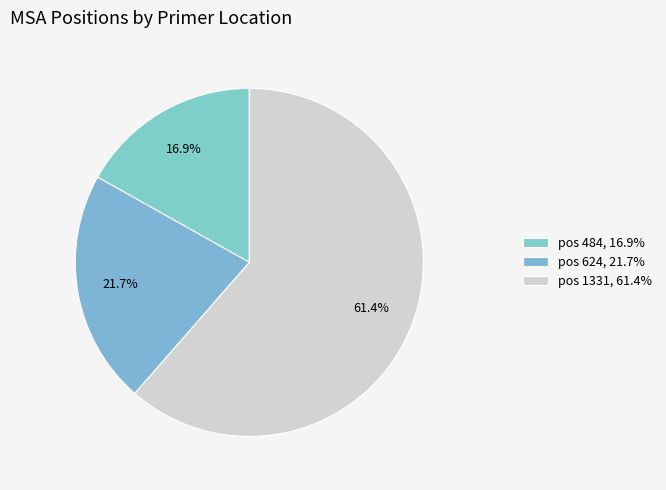

Is there a majority slice in this chart?

Yes